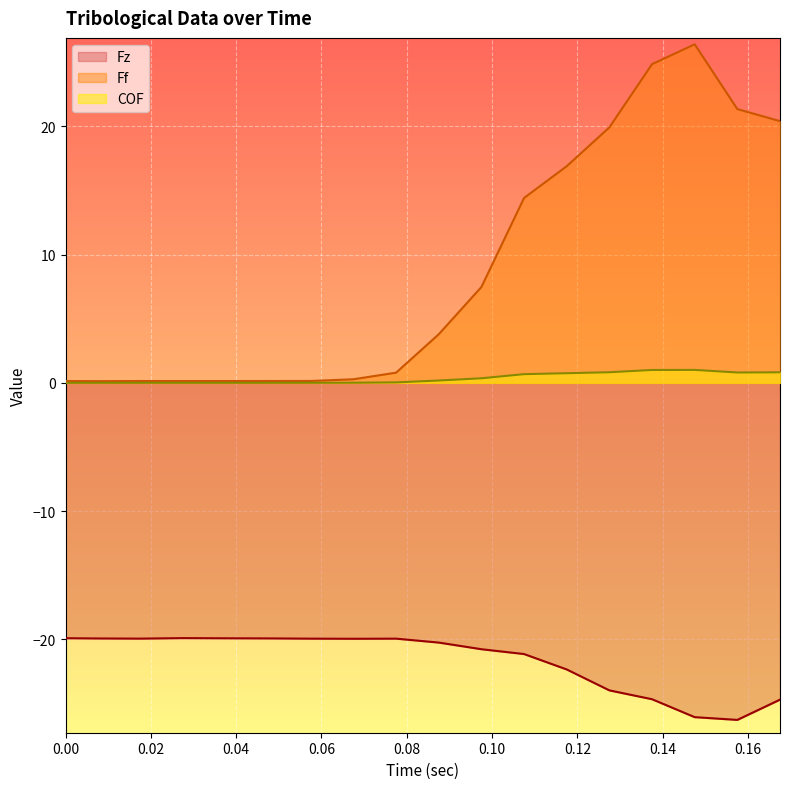

What are all the series names shown in the legend?

Fz, Ff, COF